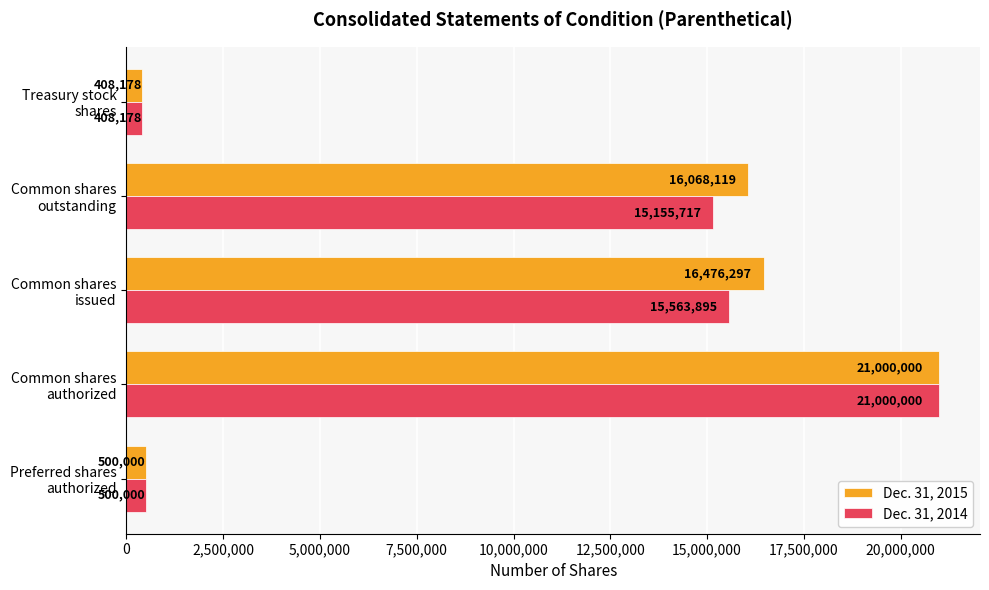

How many values in the Dec. 31, 2015 series are below 16068119?

2